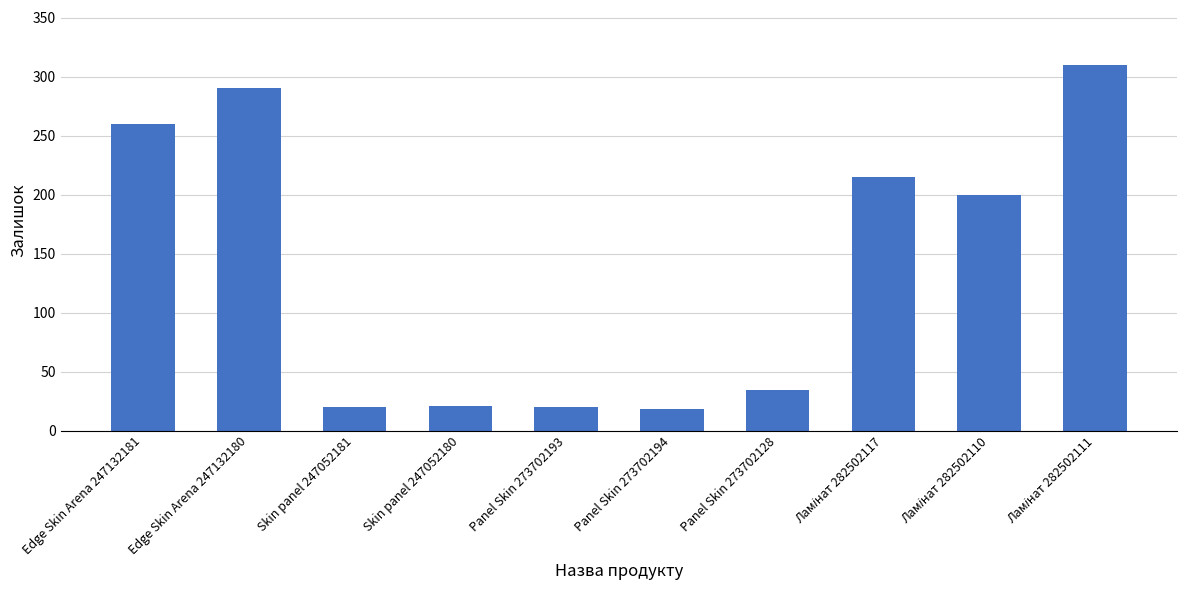

What is the sum of all values?

1388